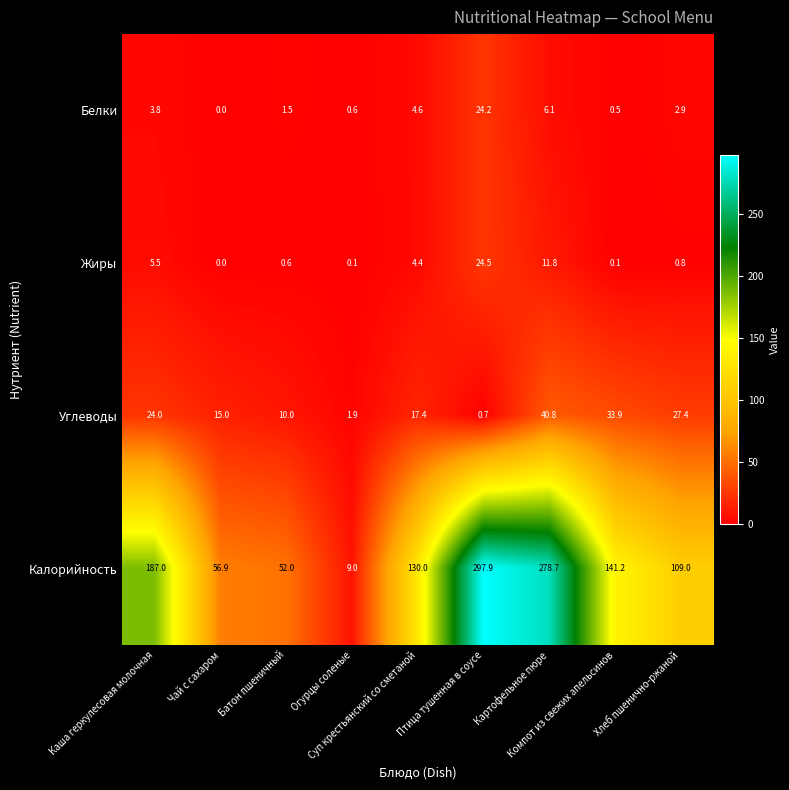

Which series has the largest range (max minus min)?

Калорийность